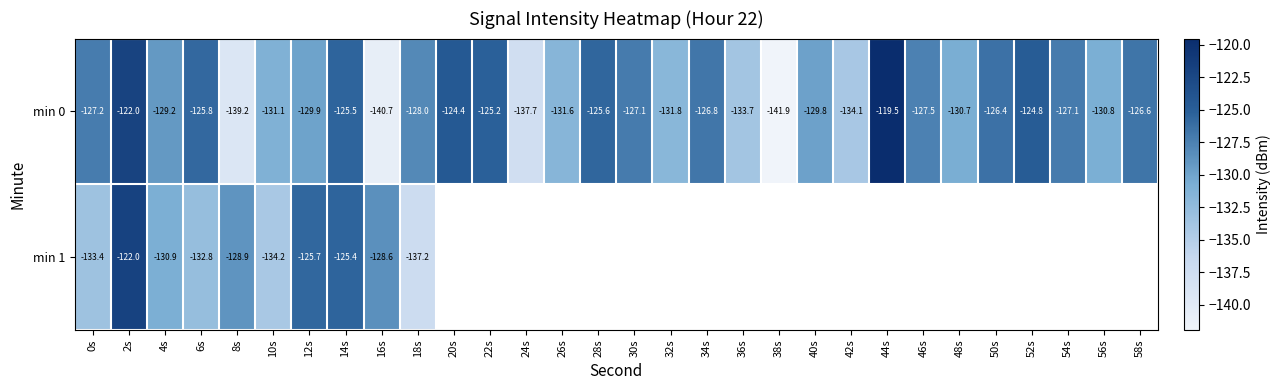

What is the difference between the highest and lowest values at 16s?

12.2